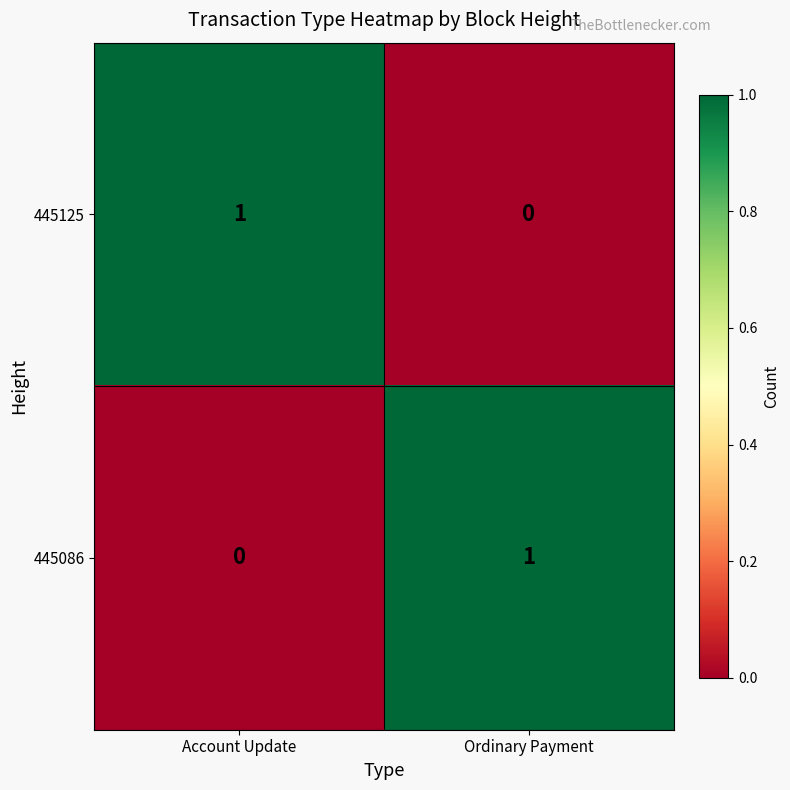

Reading left to right, extract all data points from this chart.

445125: Account Update=1	Ordinary Payment=0
445086: Account Update=0	Ordinary Payment=1